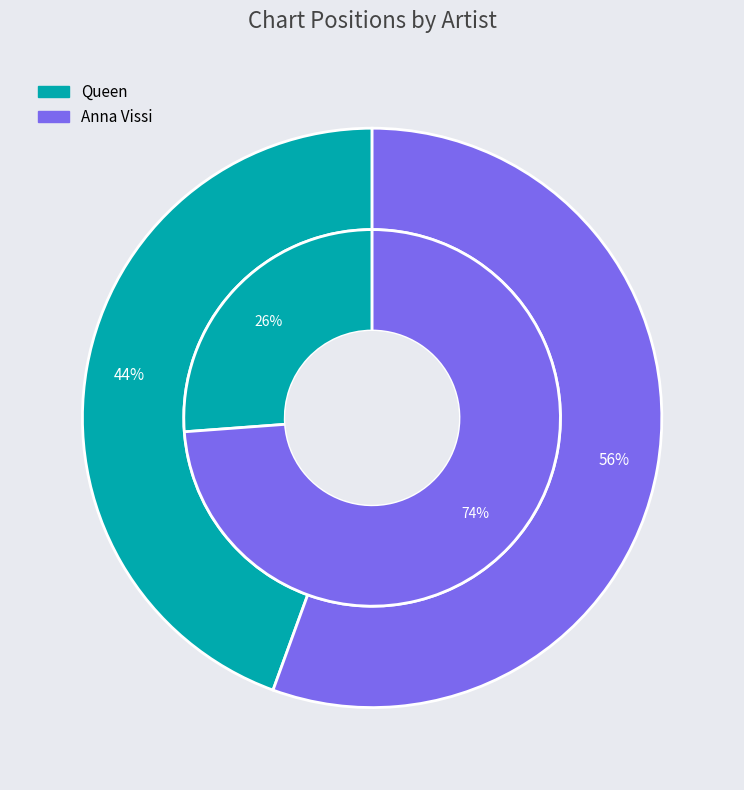

The 3 slice represents 48% of the pie. True or false?

False